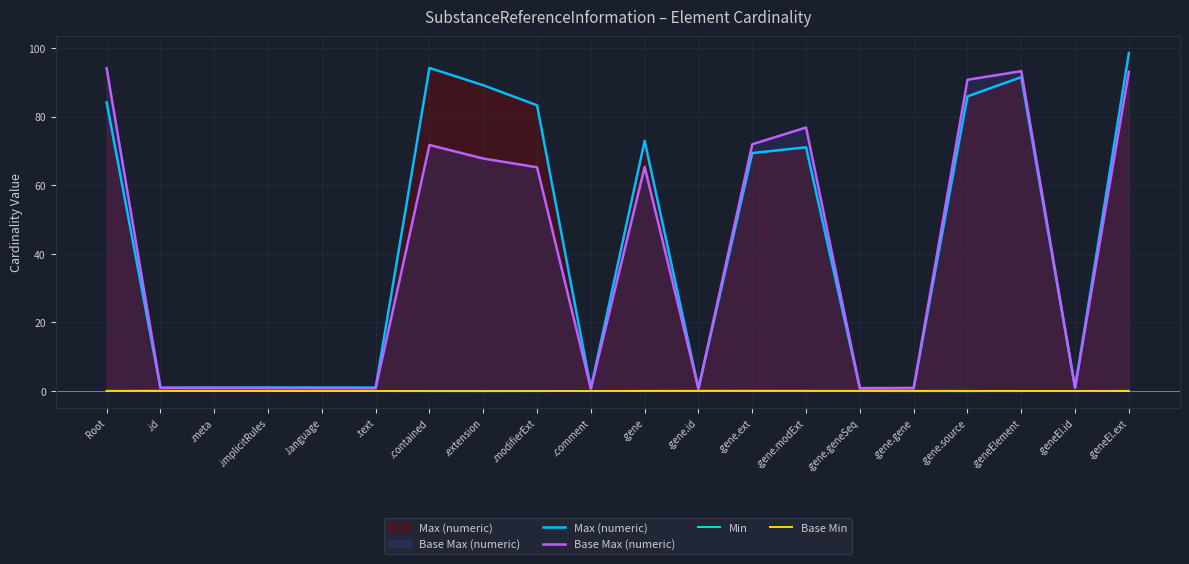

How many data points in Max (numeric) are less than 69?

10